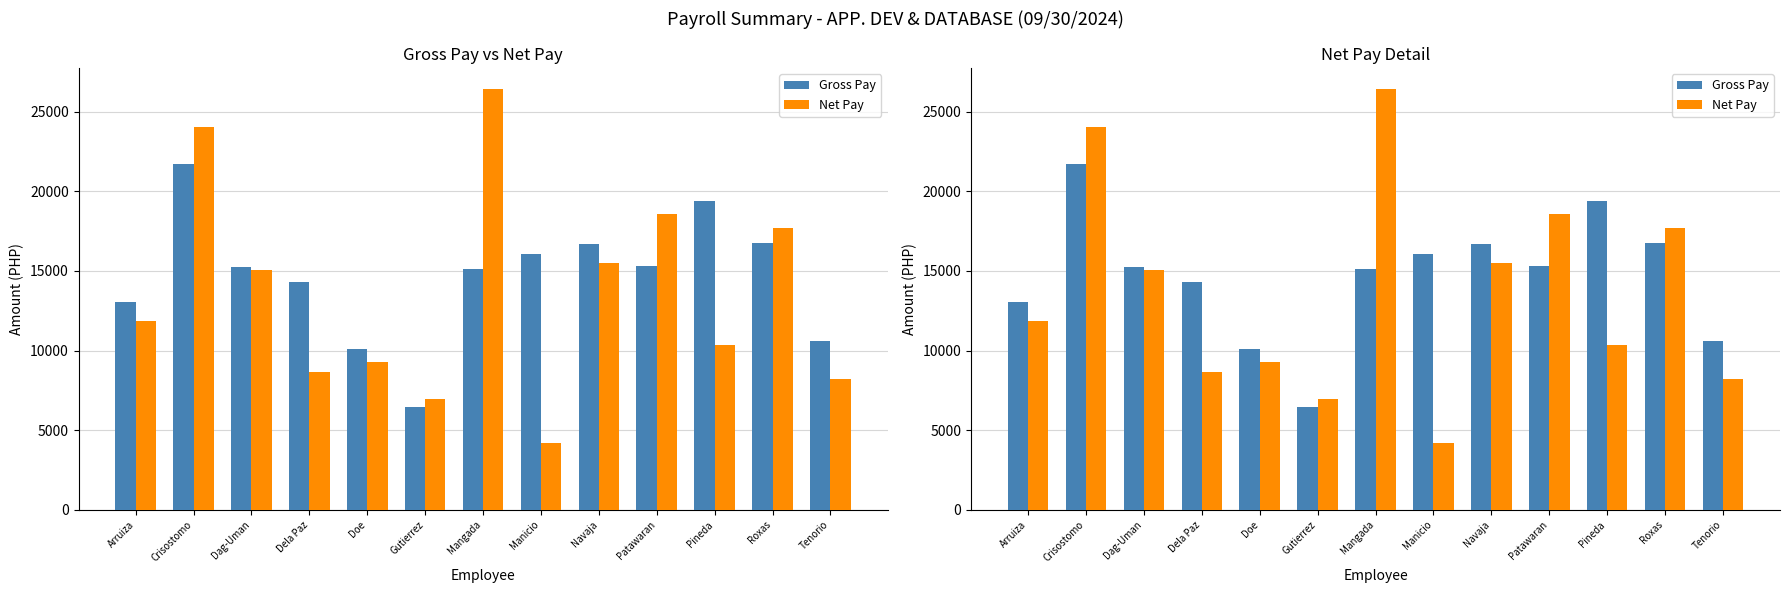

The value of Net Pay at Doe is 15467.9. True or false?

False